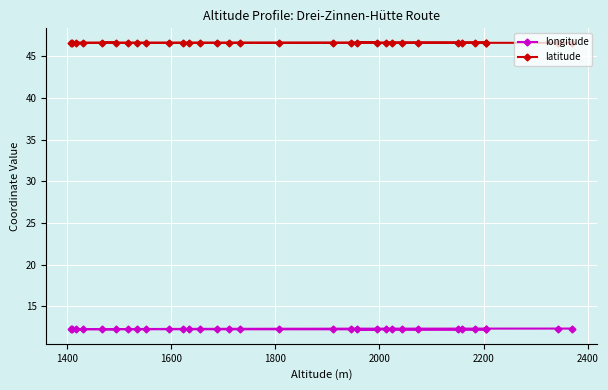

Which series has the largest total across all categories?

latitude